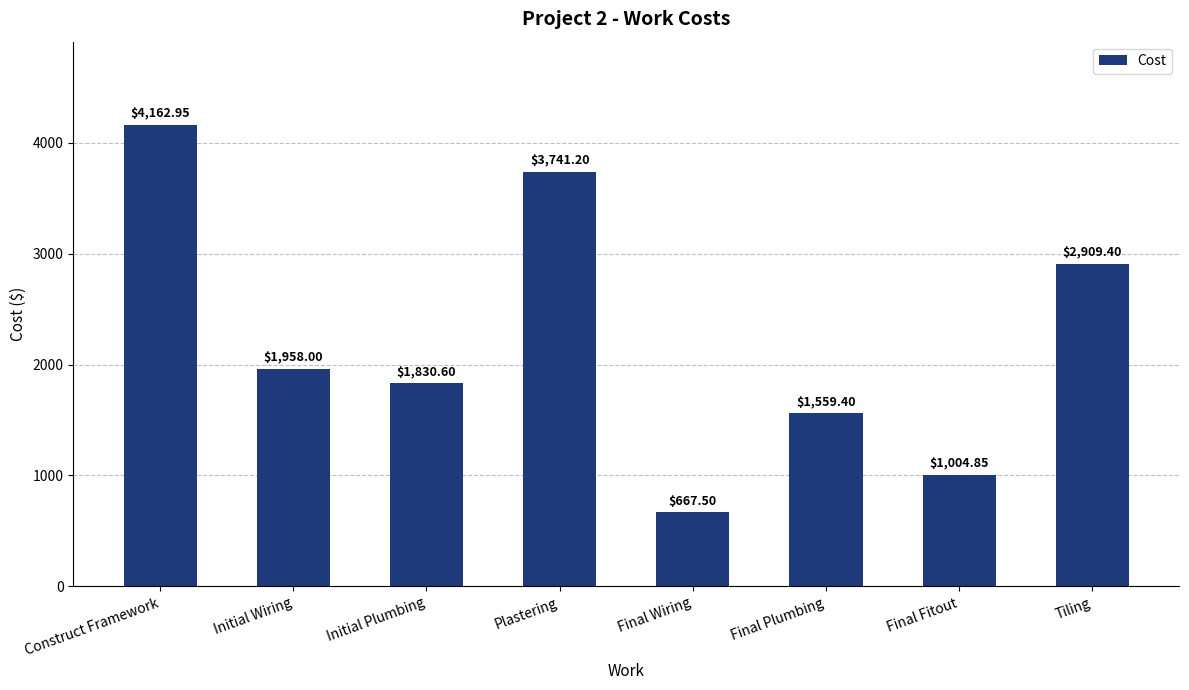

Which label corresponds to the smallest value in the chart?

Final Wiring